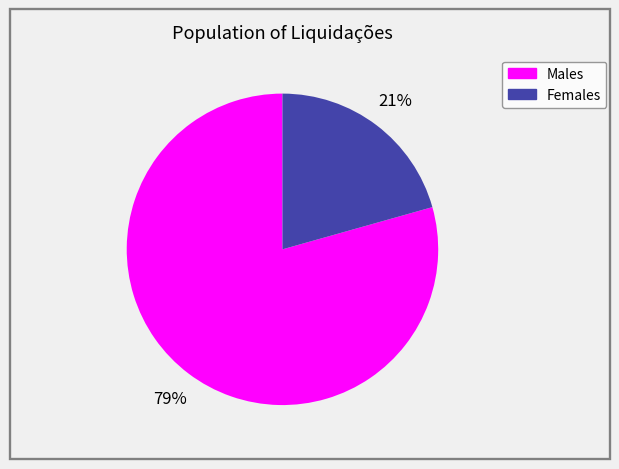

Between Males and Females, which is larger?

Males